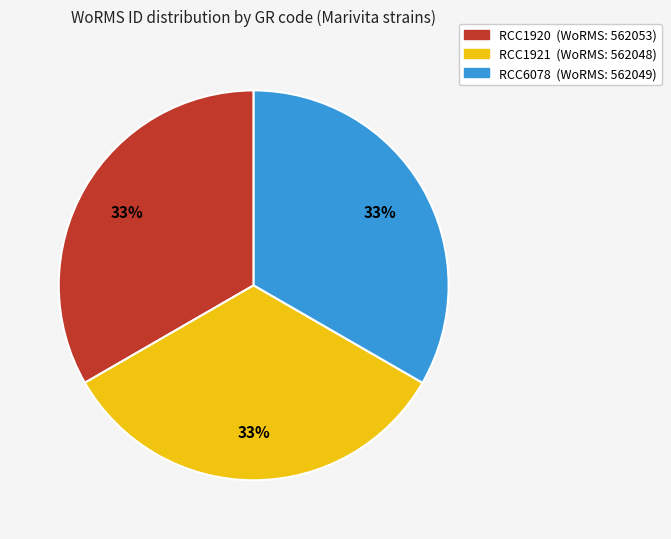

Does any single category account for the majority?

No